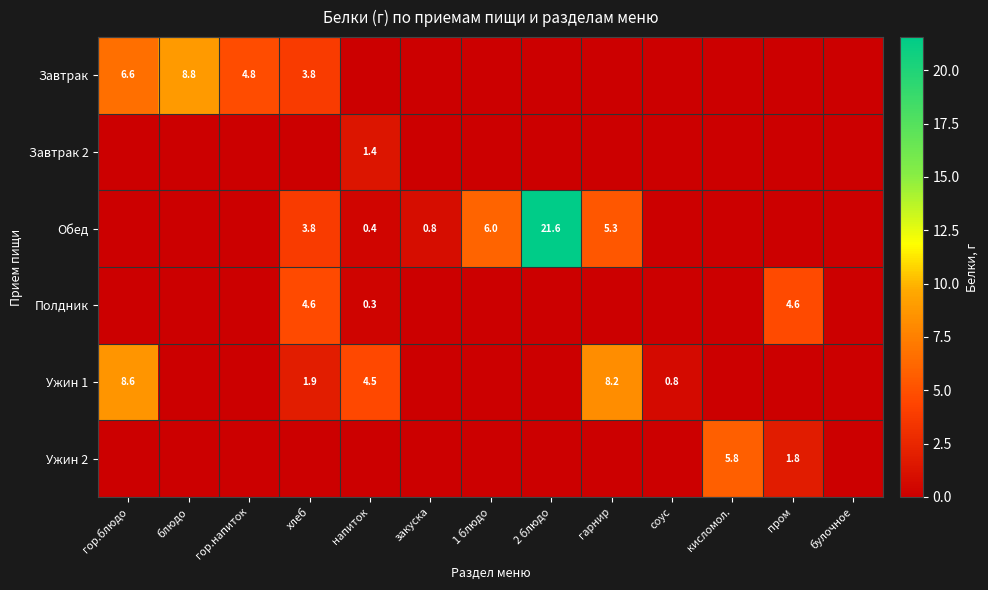

The Полдник series shows 4.6 at пром. True or false?

True